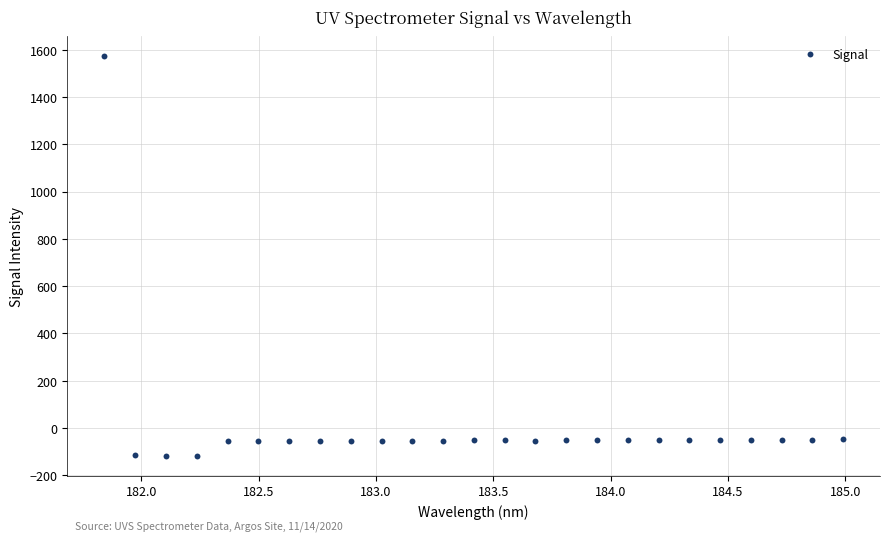

What is the range of Y values (max minus min)?

1689.1